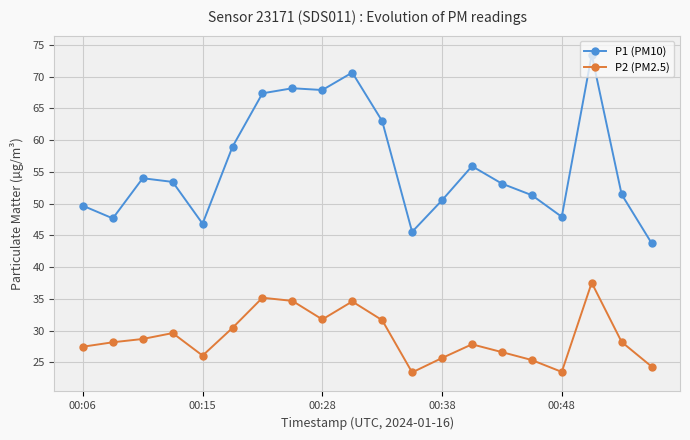

Rank the series by their average value, from highest to lowest.

P1 (PM10), P2 (PM2.5)